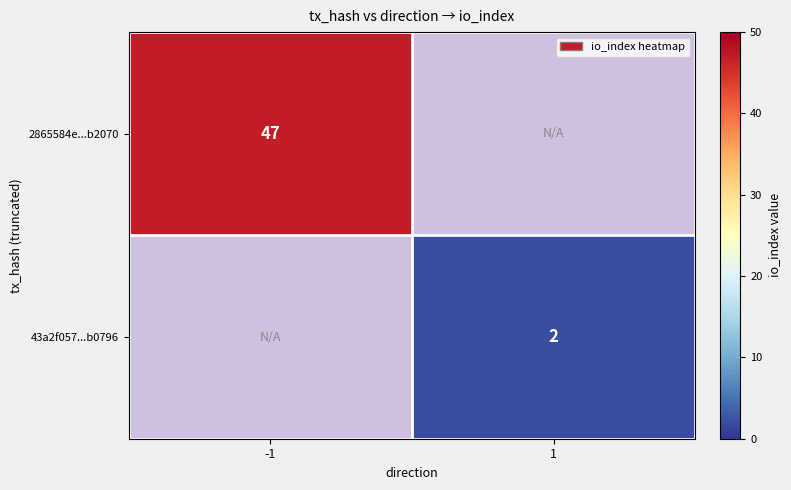

True or false: 43a2f057...b0796 has a value of 1 at 1.

False